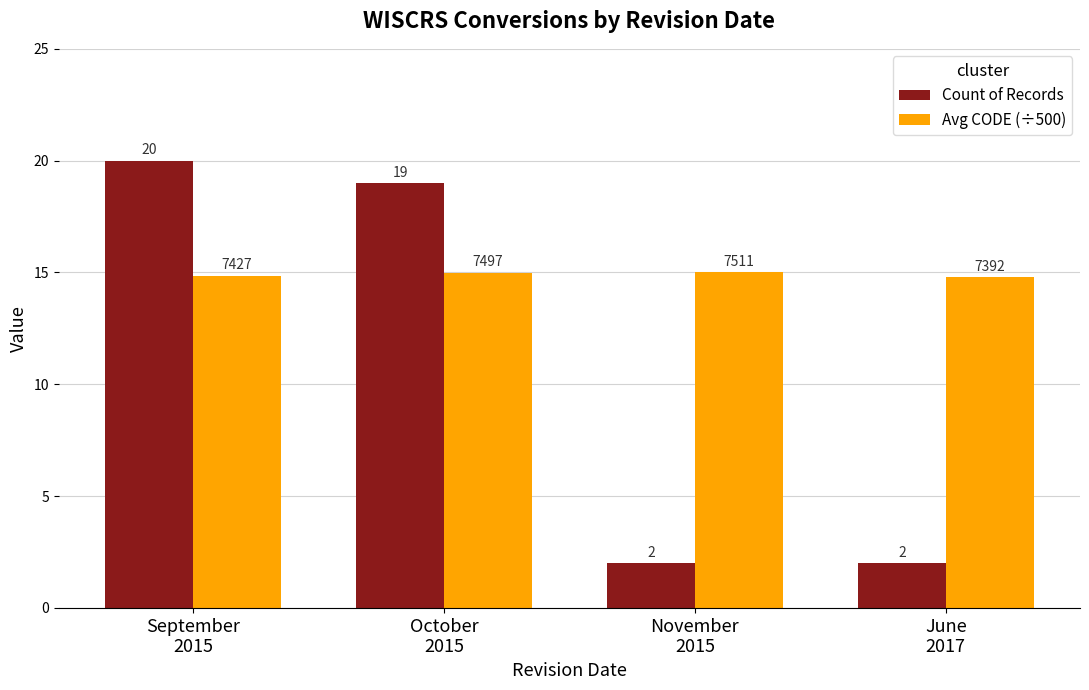

List the series in order of their overall mean, lowest first.

Count of Records, Avg CODE (÷500)